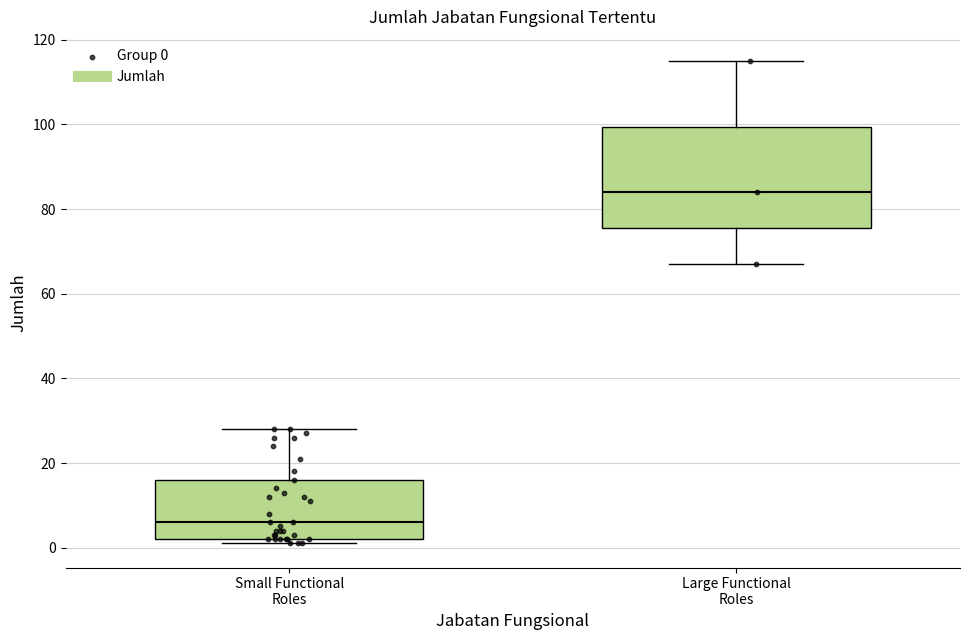

Reading left to right, transcribe this box plot: for each box, give where its median line is, the range the box spans, and where its two whiskers end, as read against the y-axis. The values are not printed on the chart, so give them approximately, as read against the axis.

Small Functional Roles: median 6, box 2 to 16, whiskers 2 (just below the box's lower edge) to 28
Large Functional Roles: median 84, box 76 to 100, whiskers 68 to 116